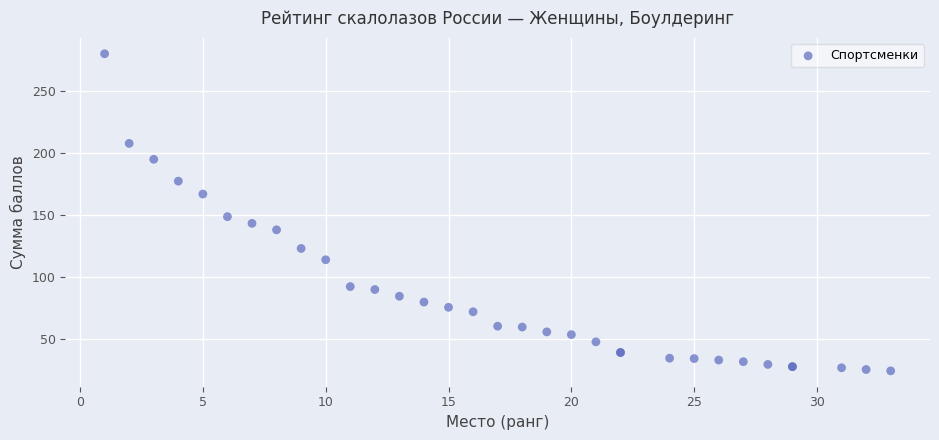

What Y value in the scatter plot is closest to 152?

148.8